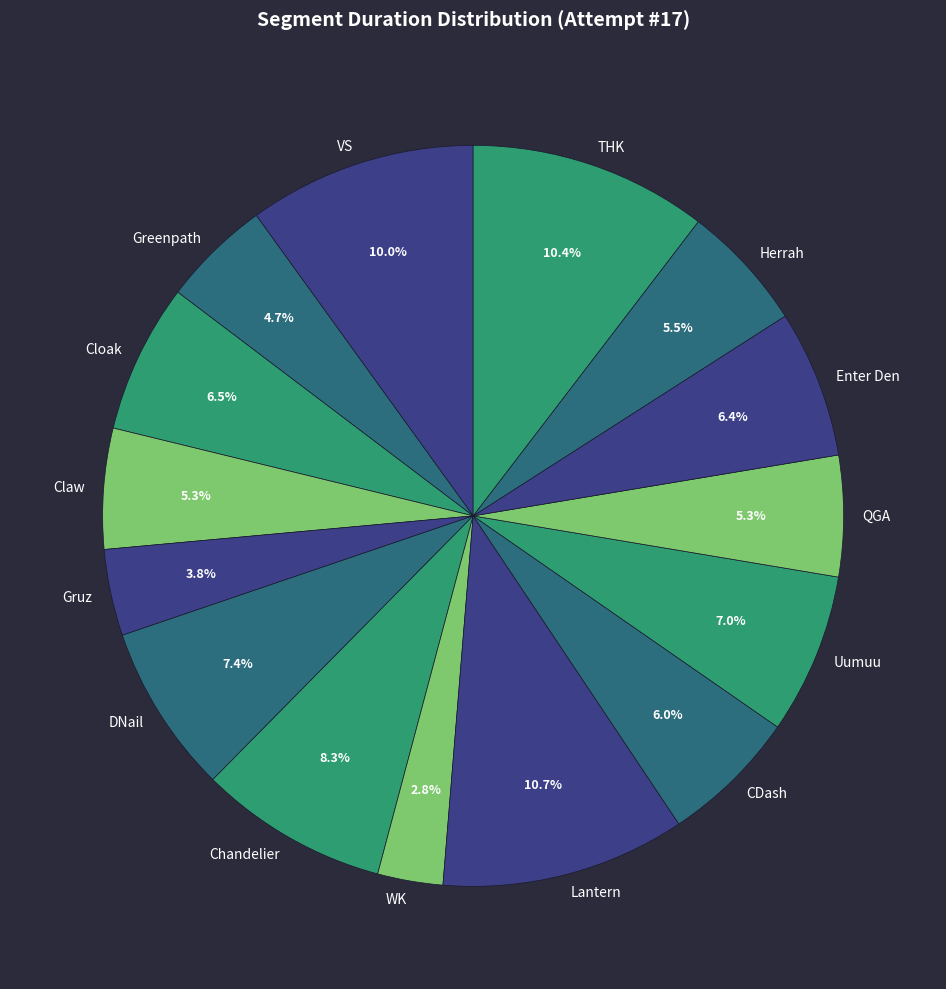

Does any single category account for the majority?

No